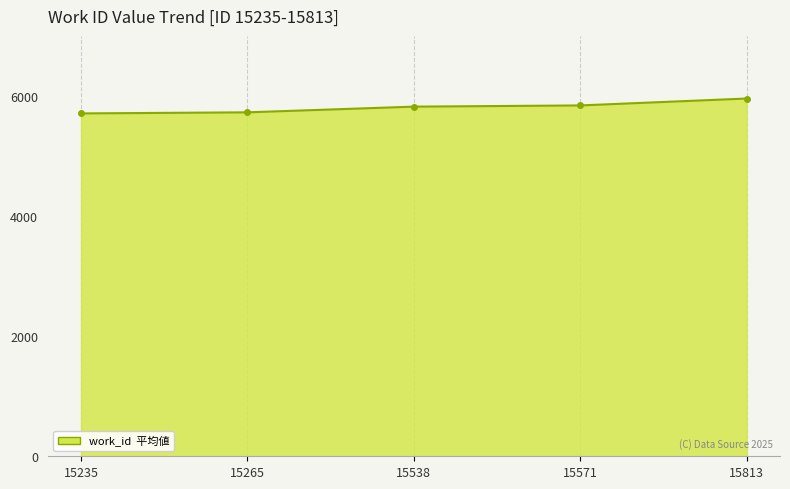

Approximately how many times larger is the value at 15265 compared to 15813?

1.0